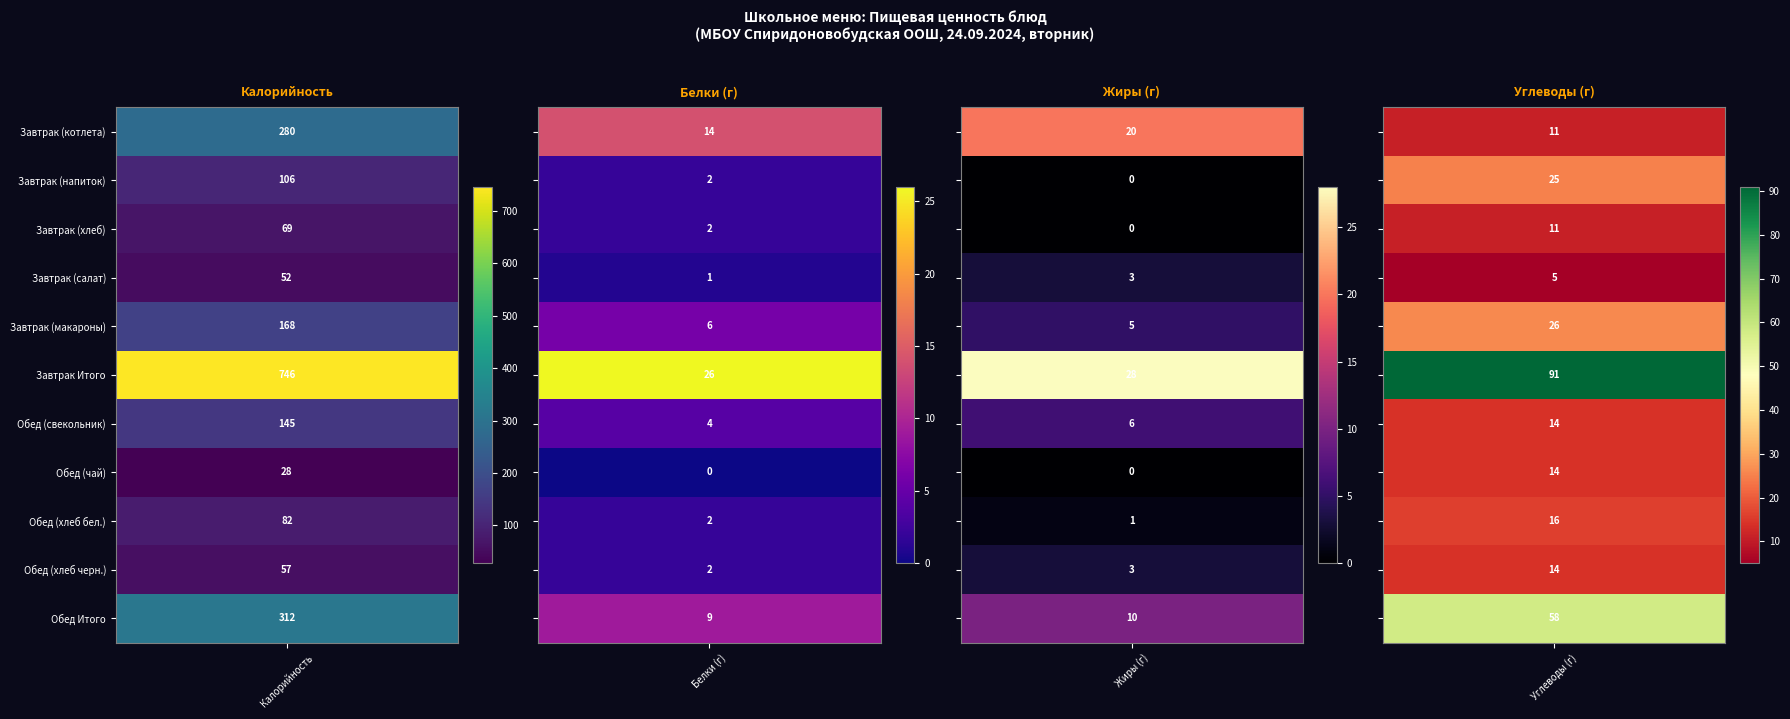

How many data points in Обед (свекольник) are less than 14?

2